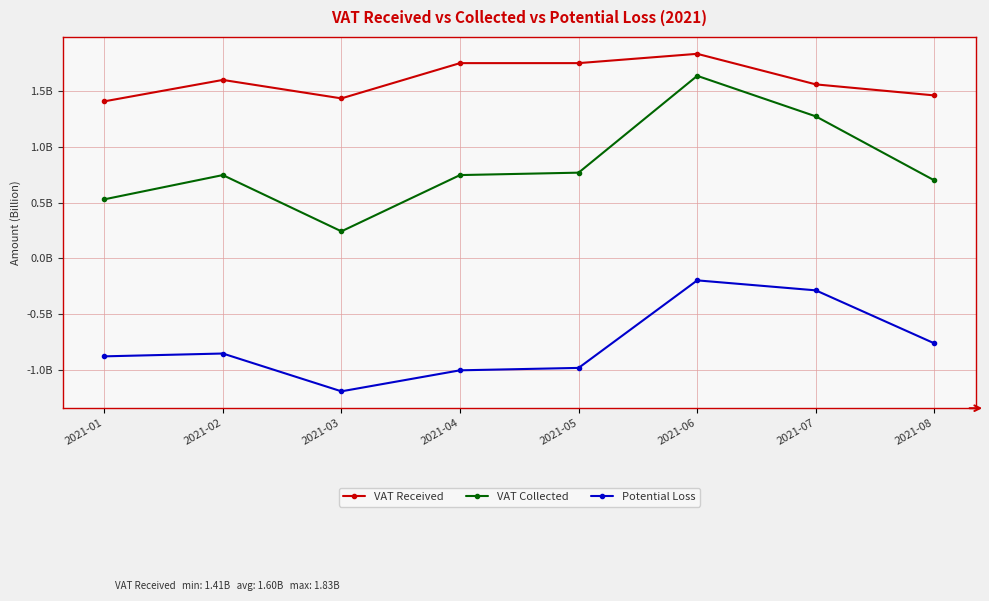

List the series in order of their overall mean, lowest first.

Potential Loss, VAT Collected, VAT Received